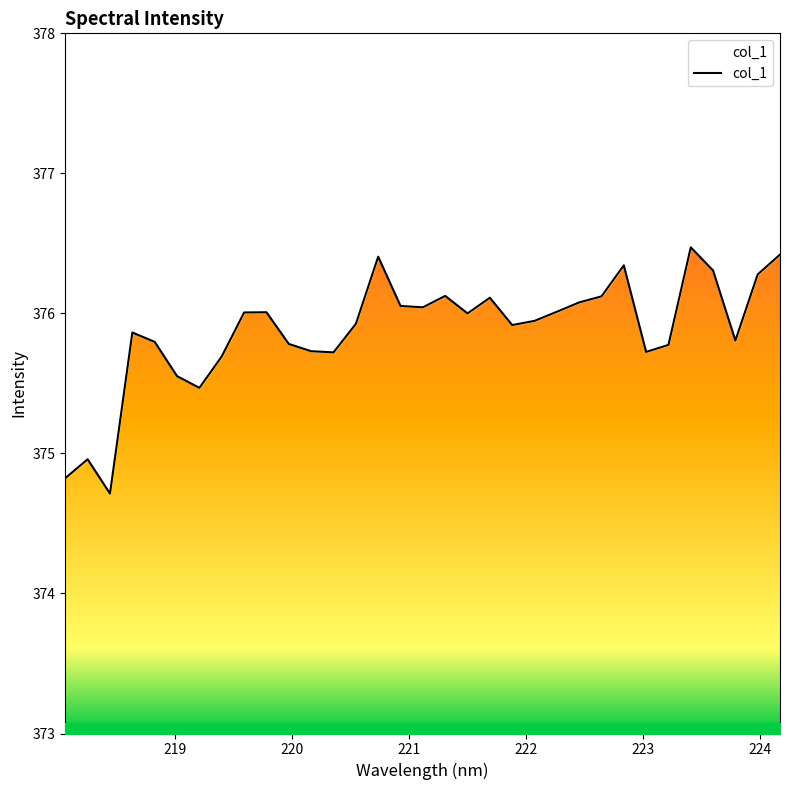

True or false: the data shows 246.4 at 8.

False